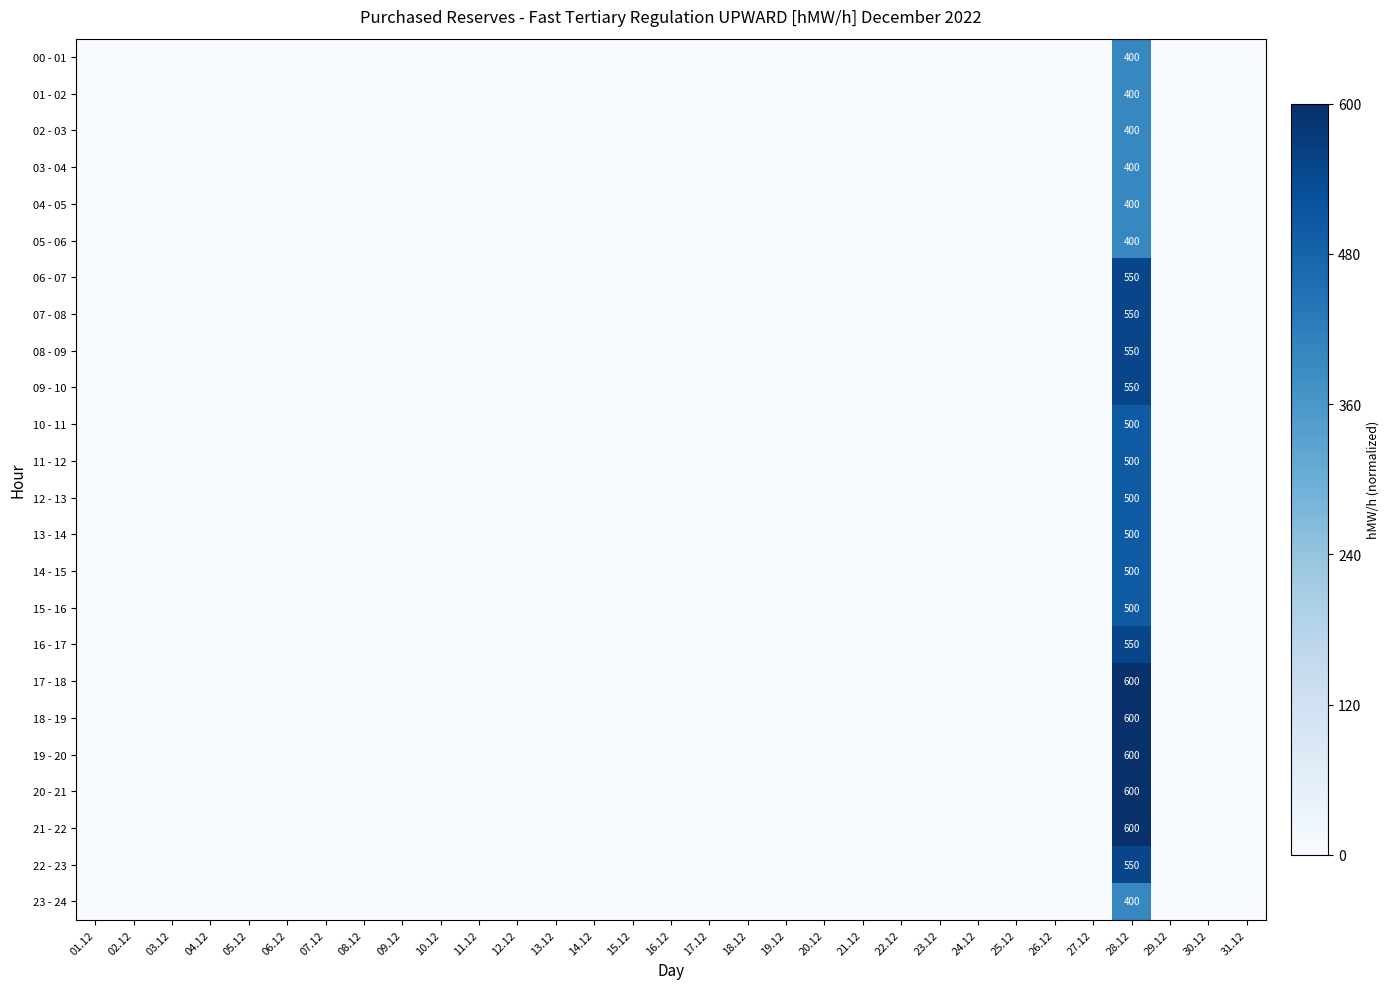

Is it true that 21 - 22 equals 0.5 at 03.12?

False